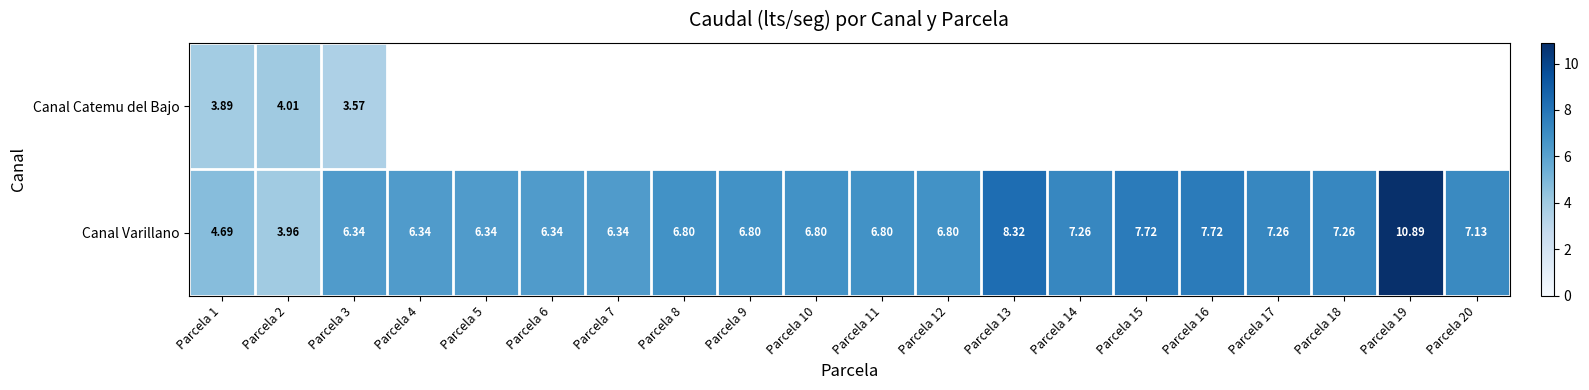

Where is Canal Catemu del Bajo nearest to the value 3?

Parcela 3